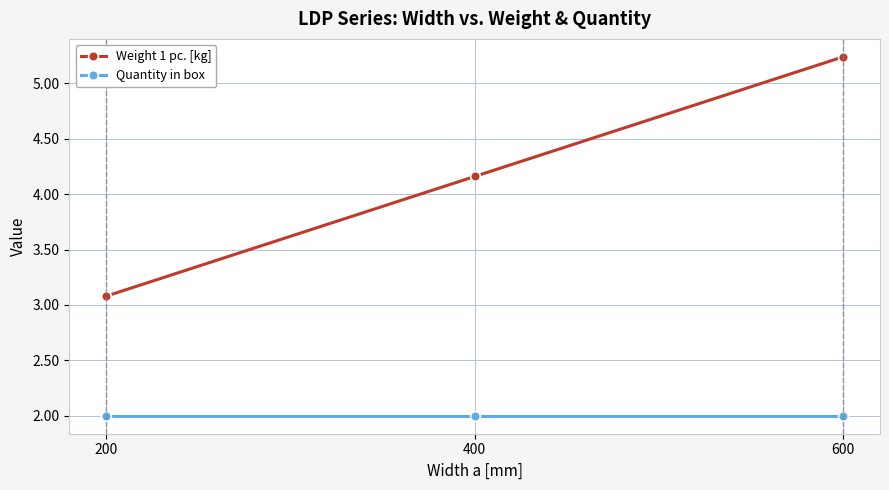

What is the minimum value shown in the chart?

2.0